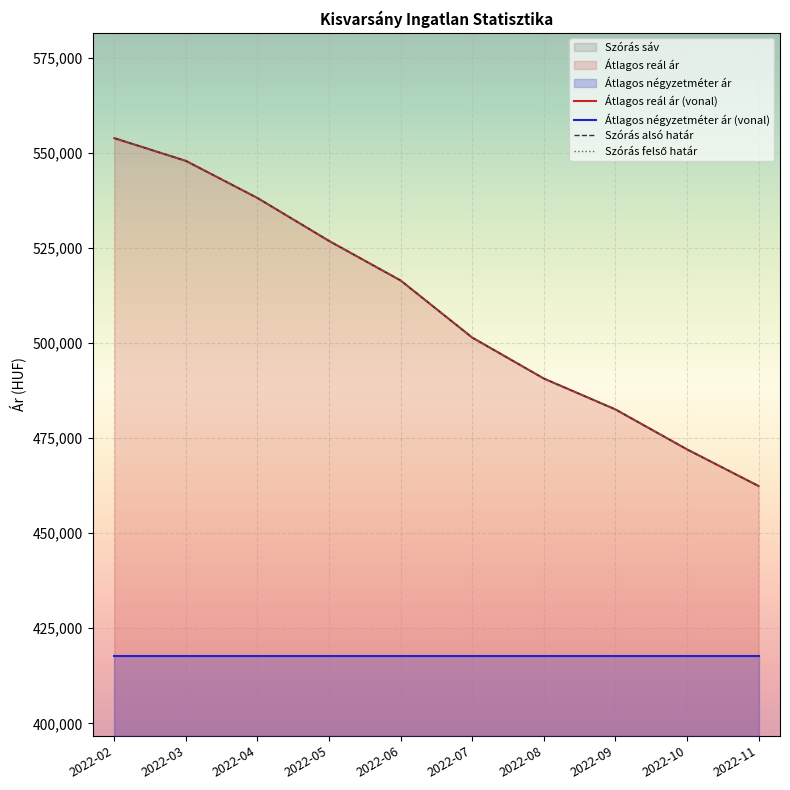

True or false: Átlagos reál ár (vonal) has a value of 462424 at 2022-11.

True